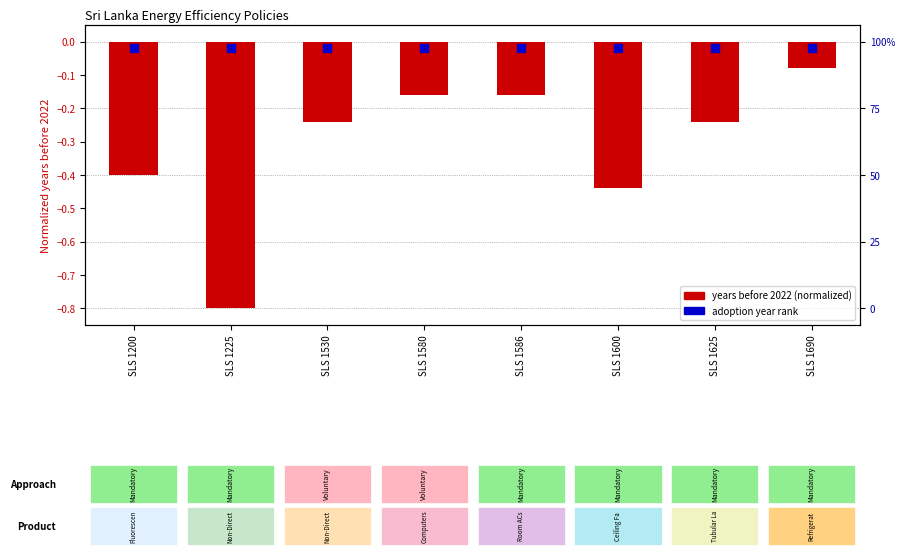

Is the value of adoption year rank at SLS 1625 greater than the value of years before 2022 (normalized) at SLS 1690?

Yes